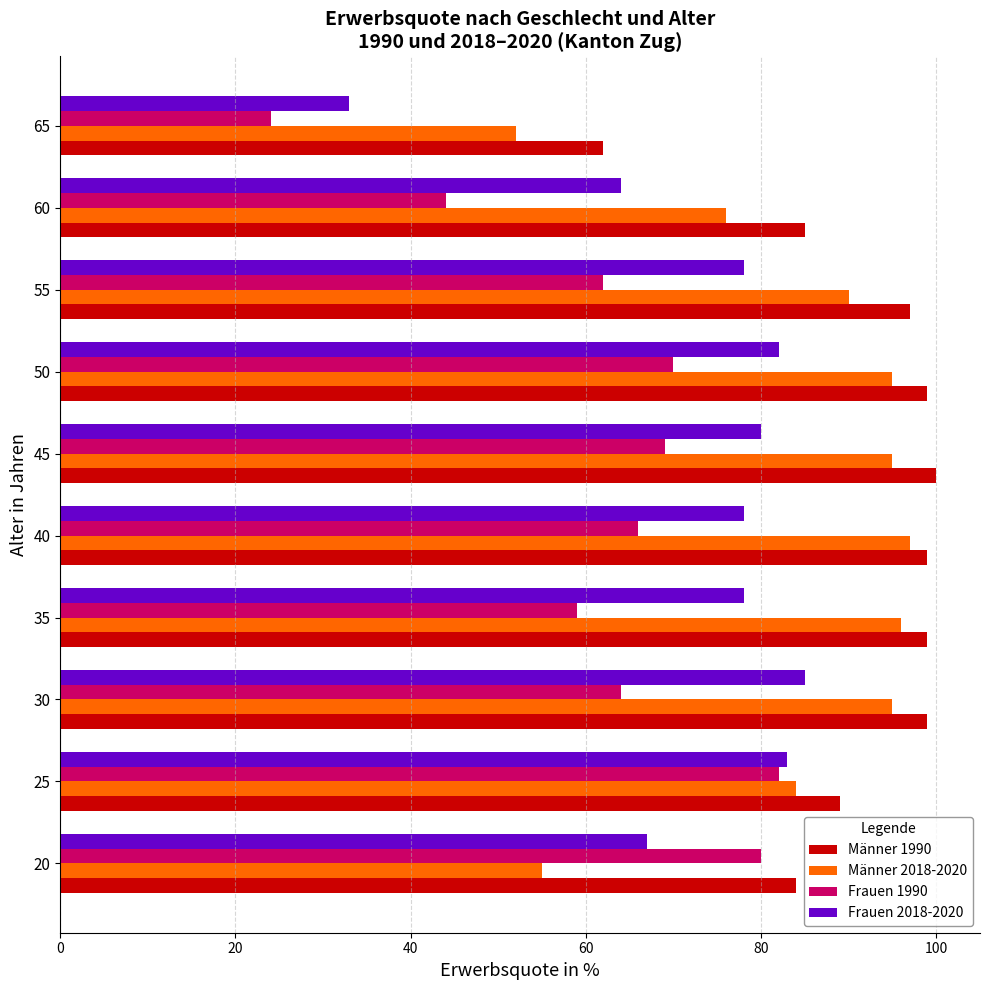

What is the difference between the second highest and minimum values in the Frauen 1990 series?

56